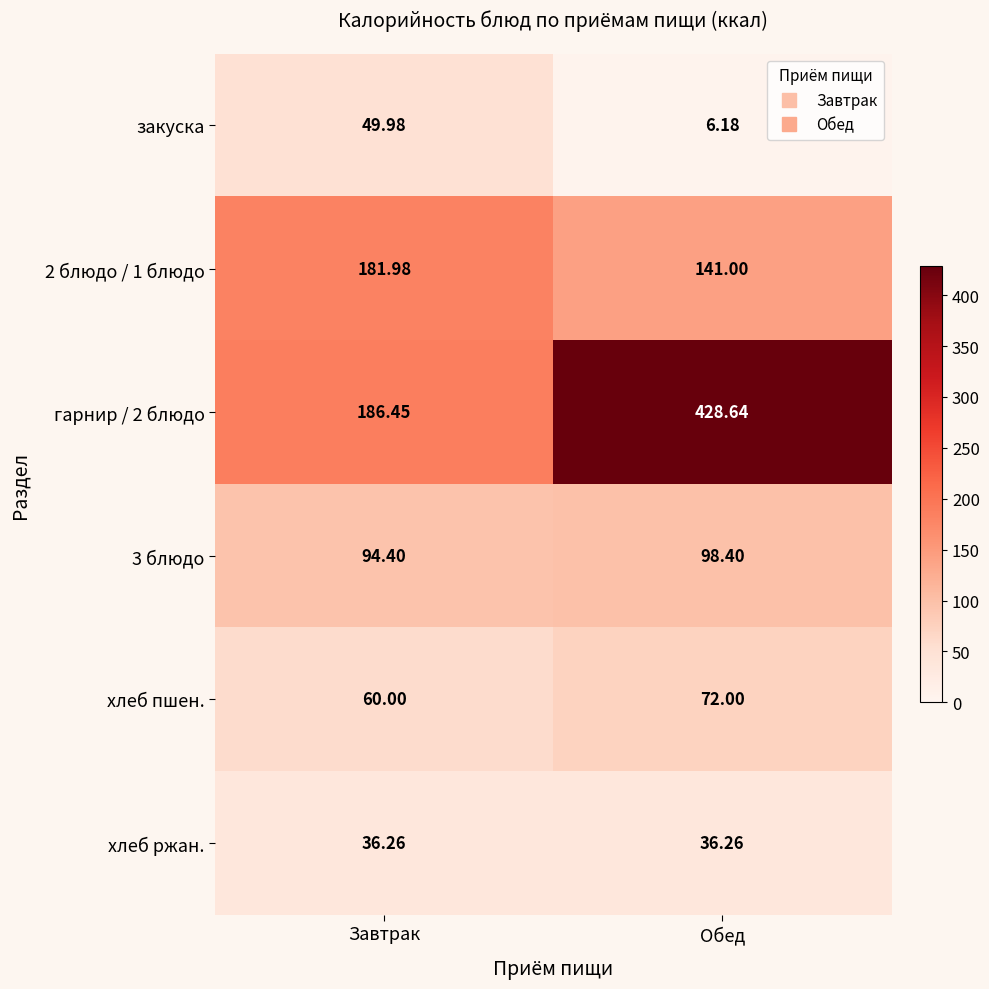

Which label corresponds to the largest value in the chart?

Обед